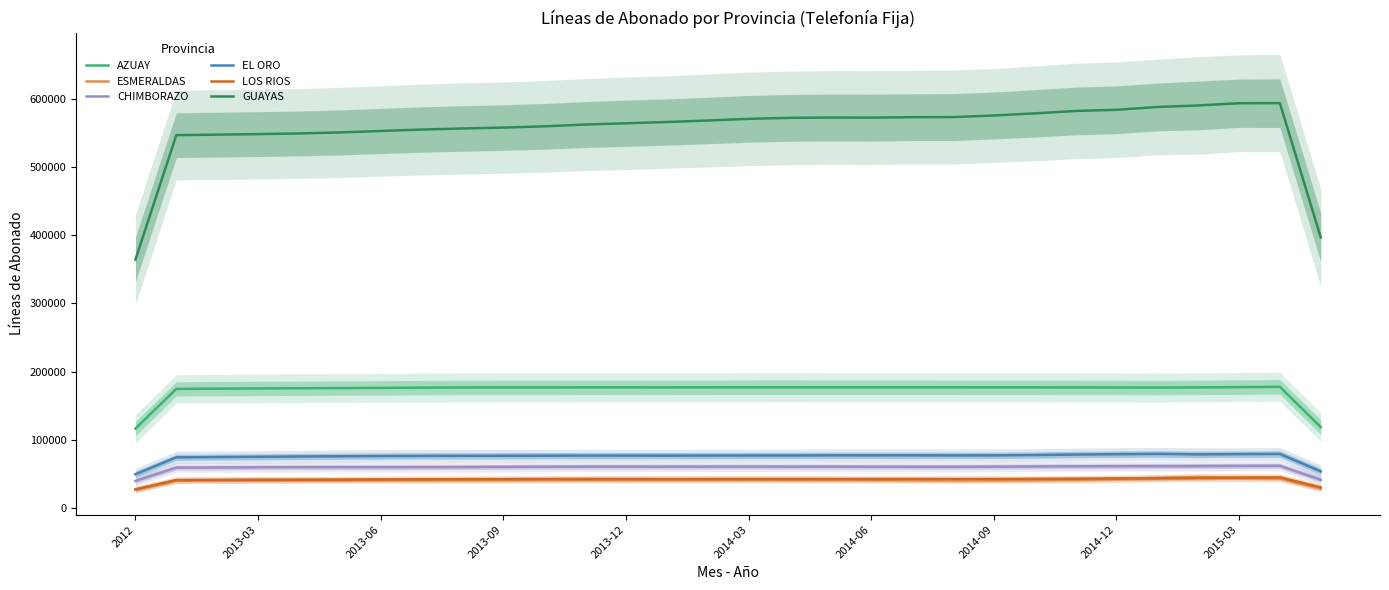

True or false: EL ORO and AZUAY cross at least once.

False